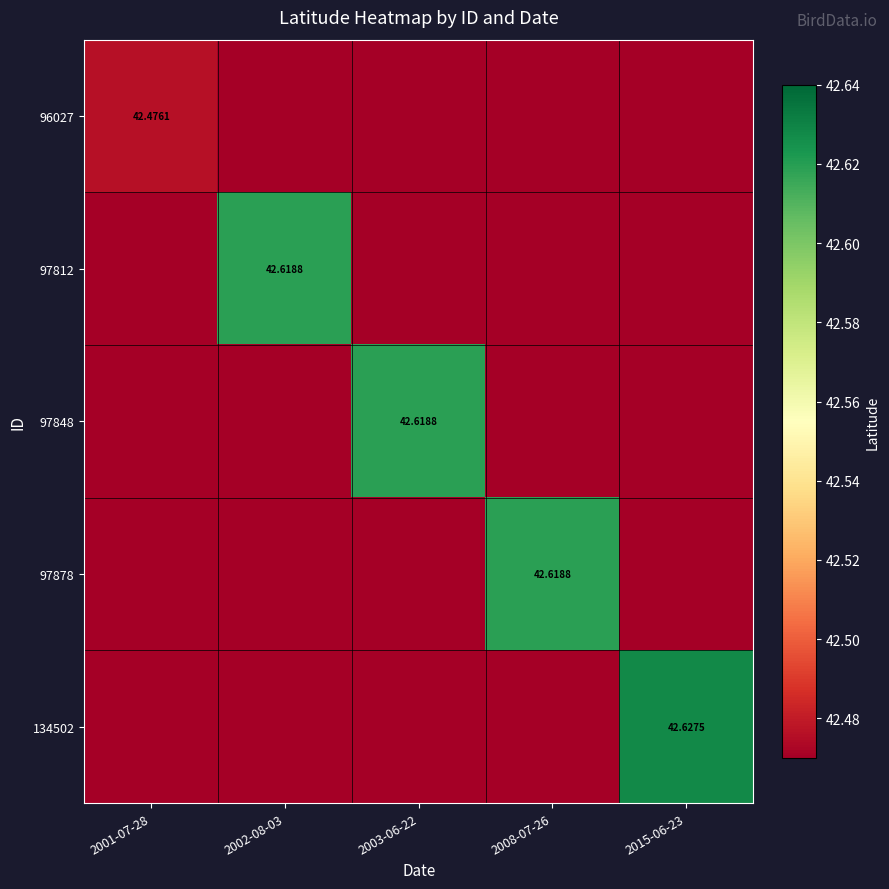

How many categories are shown in the chart?

5